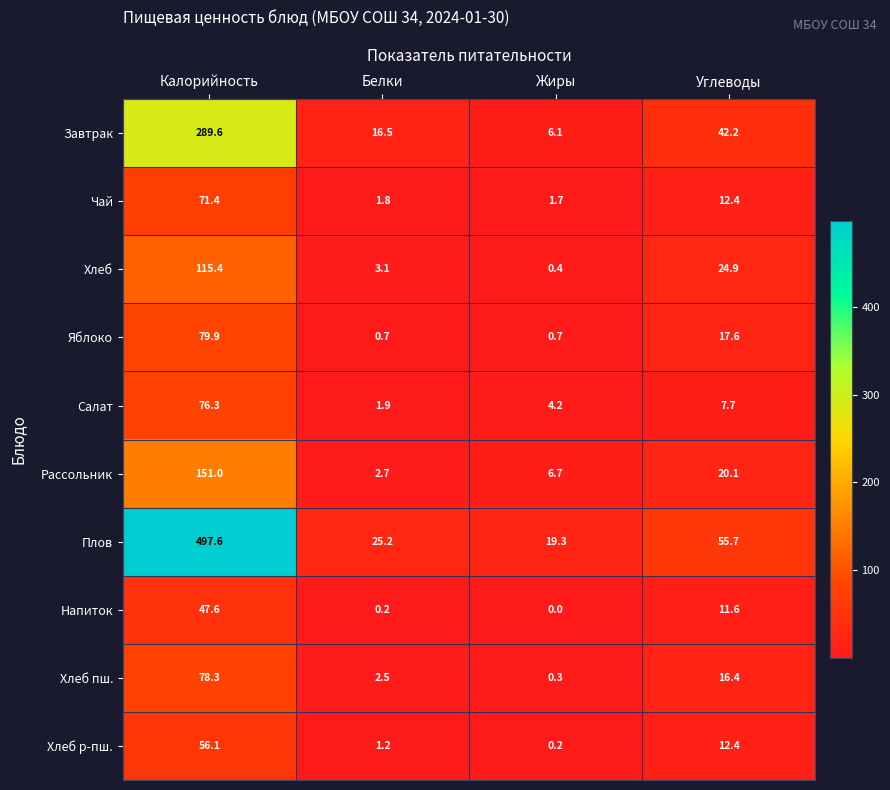

What is the difference between the Напиток values at Углеводы and Белки?

11.4